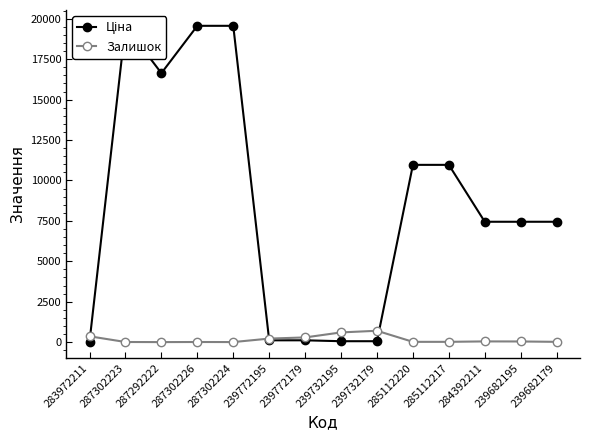

Which series has the widest spread of values?

Ціна